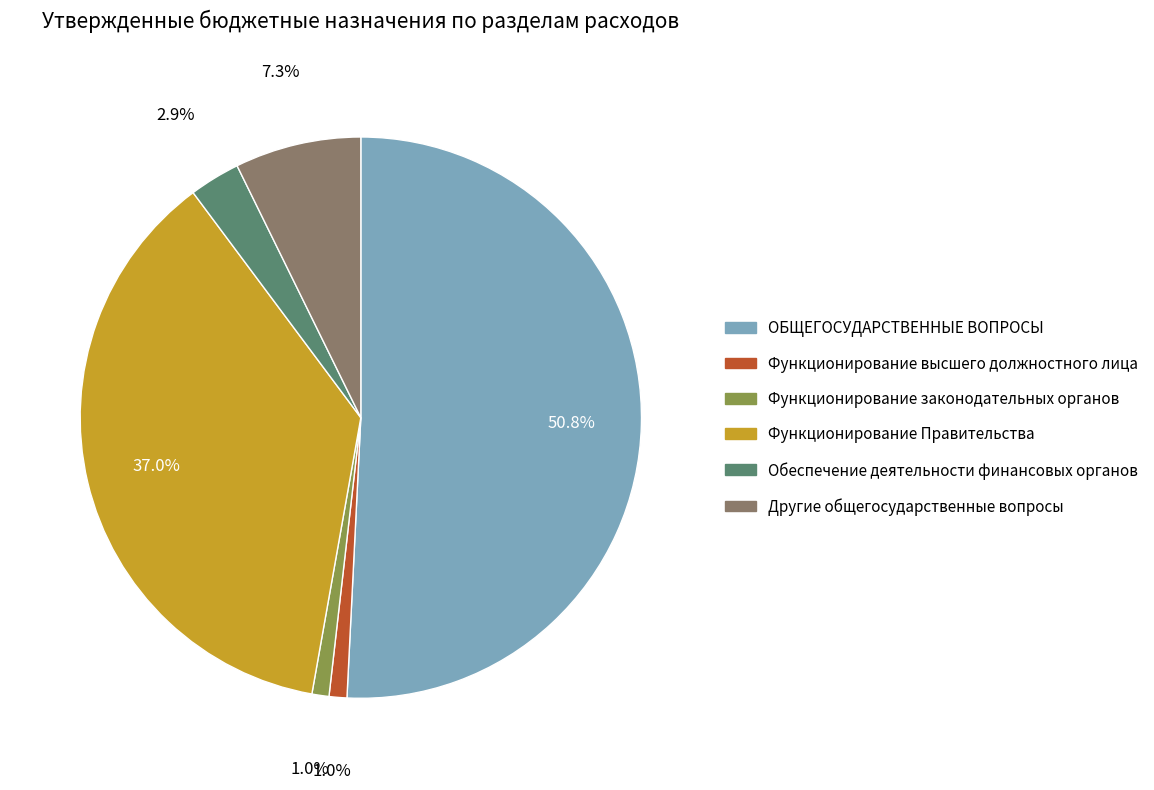

Approximately how many times larger is the value at Обеспечение деятельности финансовых органов compared to Другие общегосударственные вопросы?

0.4